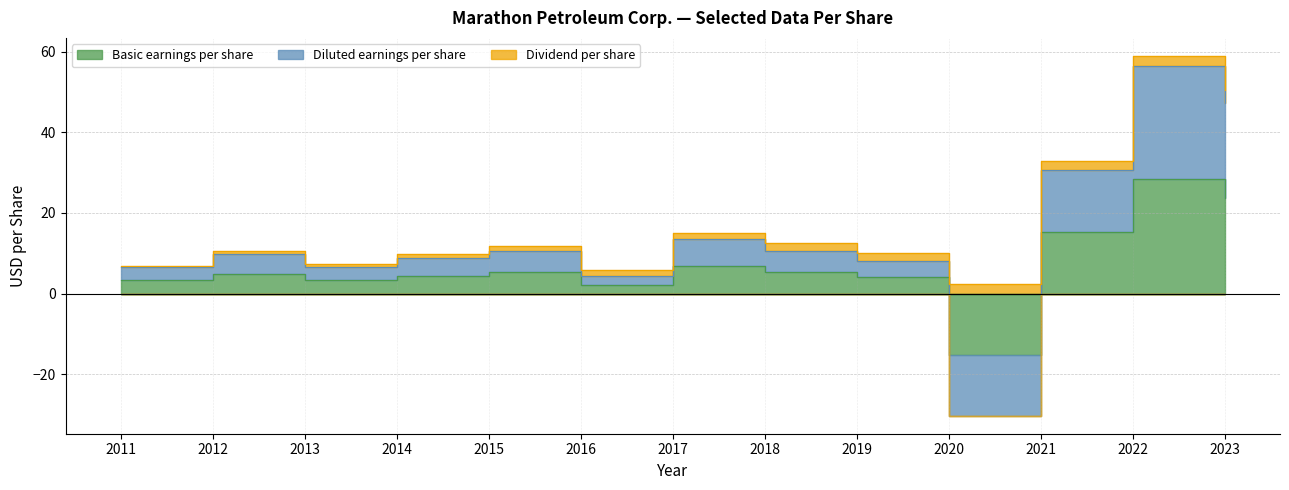

Does the chart display data point markers on the line(s)?

No